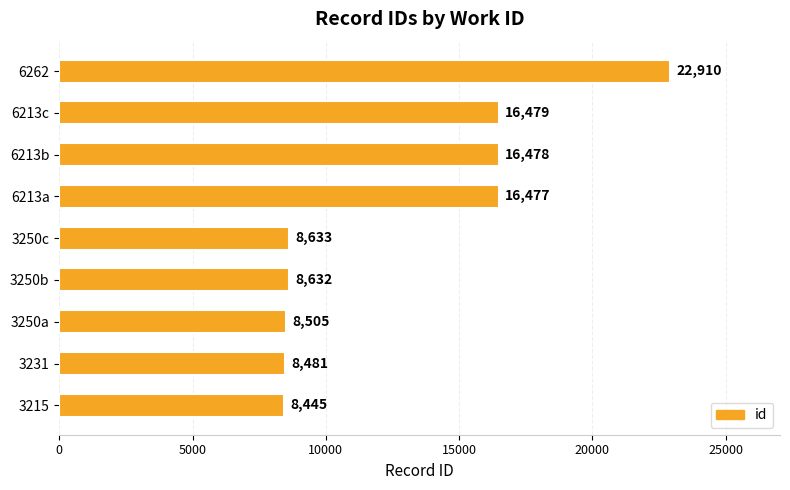

At which label is the value closest to 15677?

6213a